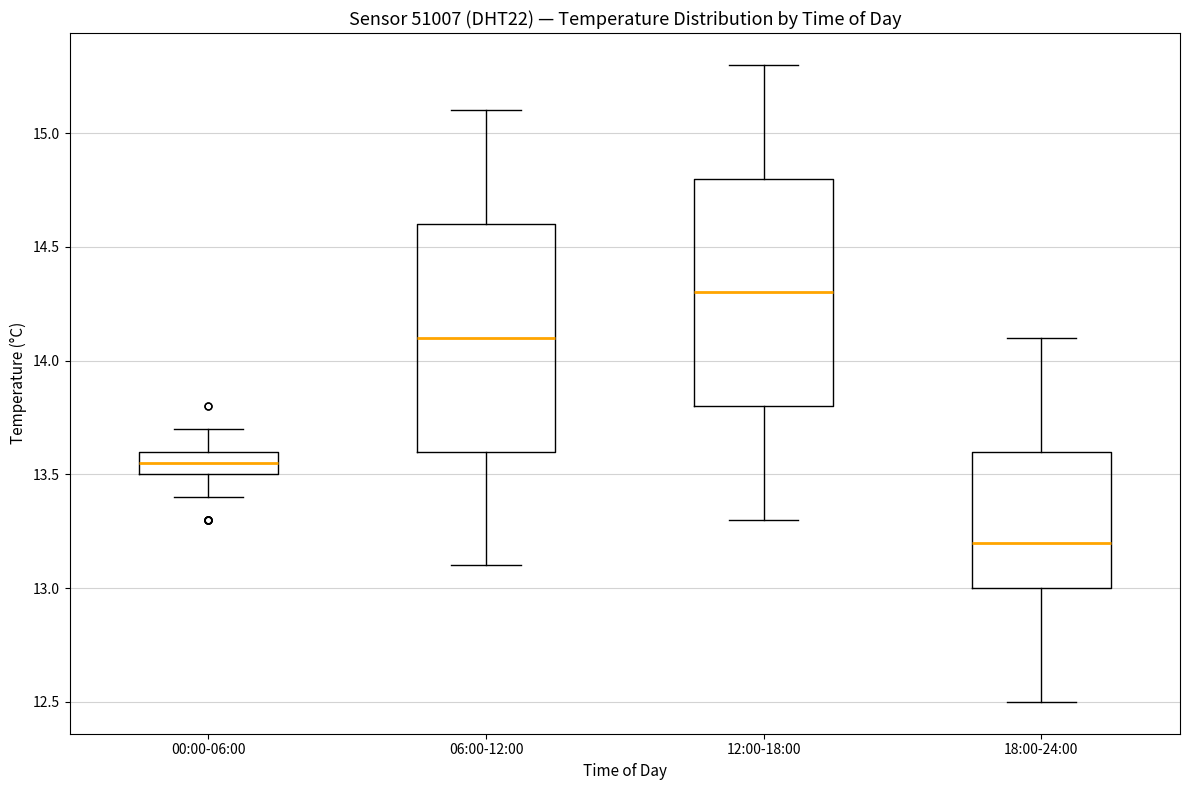

Reading left to right, transcribe this box plot: for each box, give where its median line is, the range the box spans, and where its two whiskers end, as read against the y-axis. The values are not printed on the chart, so give them approximately, as read against the axis.

00:00-06:00: median 13.55, box 13.50 to 13.60, whiskers 13.40 to 13.70
06:00-12:00: median 14.10, box 13.60 to 14.60, whiskers 13.10 to 15.10
12:00-18:00: median 14.30, box 13.80 to 14.80, whiskers 13.30 to 15.30
18:00-24:00: median 13.20, box 13.00 to 13.60, whiskers 12.50 to 14.10